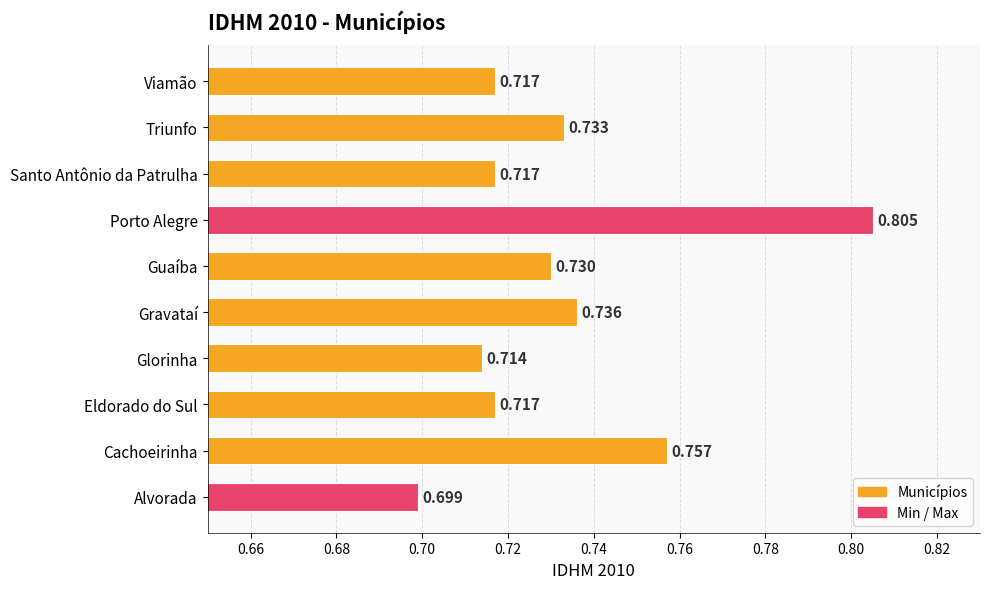

Count the values in the range 0 to 1.

10